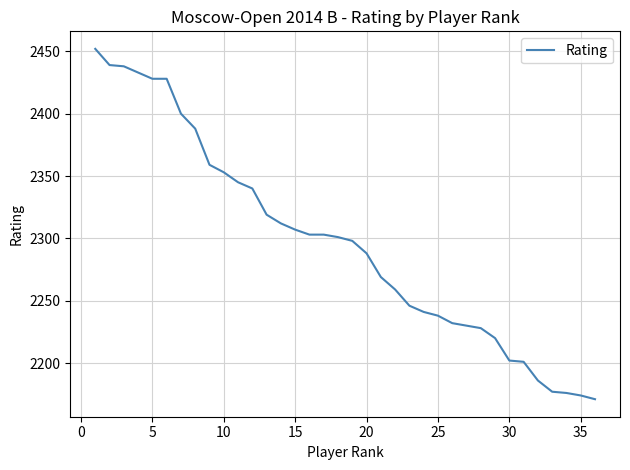

What is the difference between the maximum and minimum values?

281